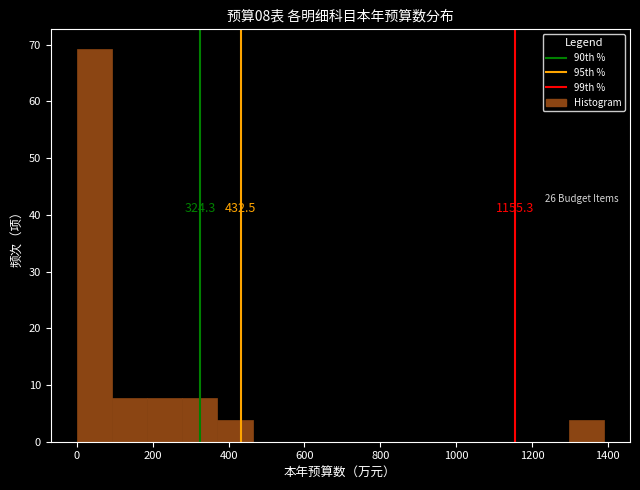

Which range on the x-axis has the tallest bar?

0 to 100